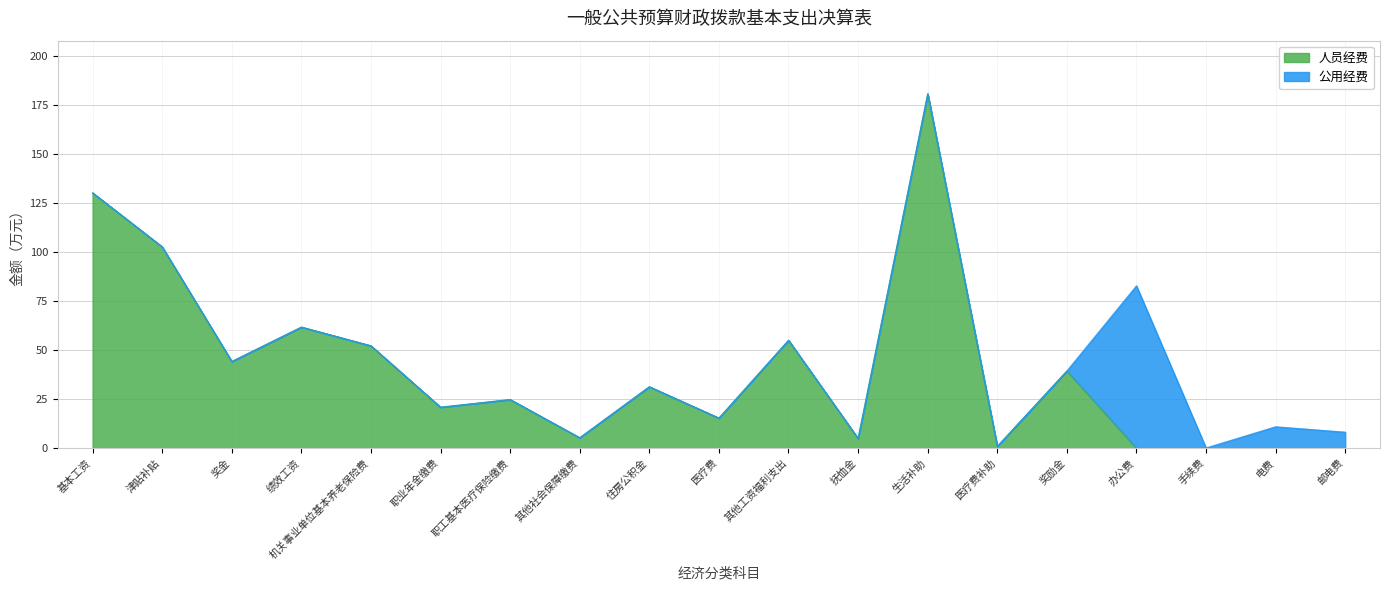

What is the maximum value for 人员经费?

180.5